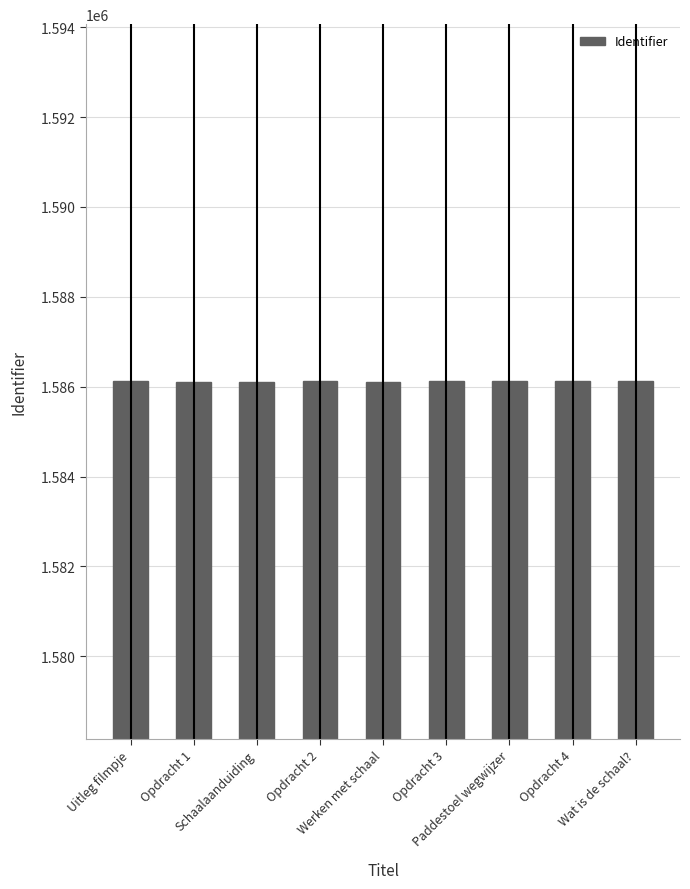

What is the greatest value displayed?

1586138